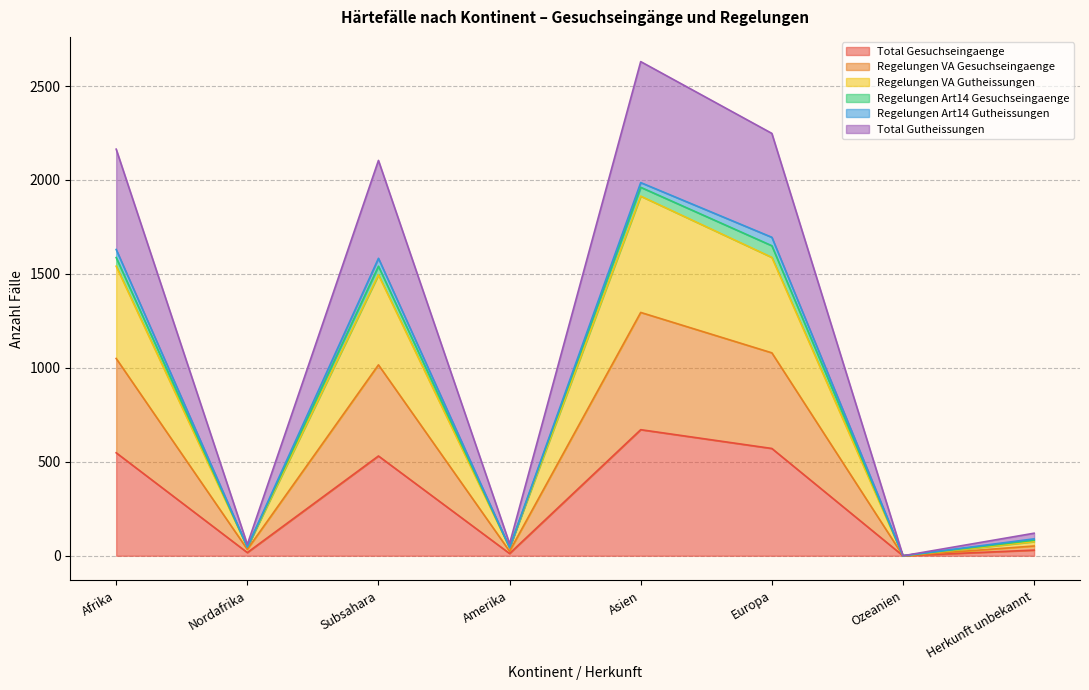

Is it true that Total Gutheissungen equals 53 at Herkunft unbekannt?

False